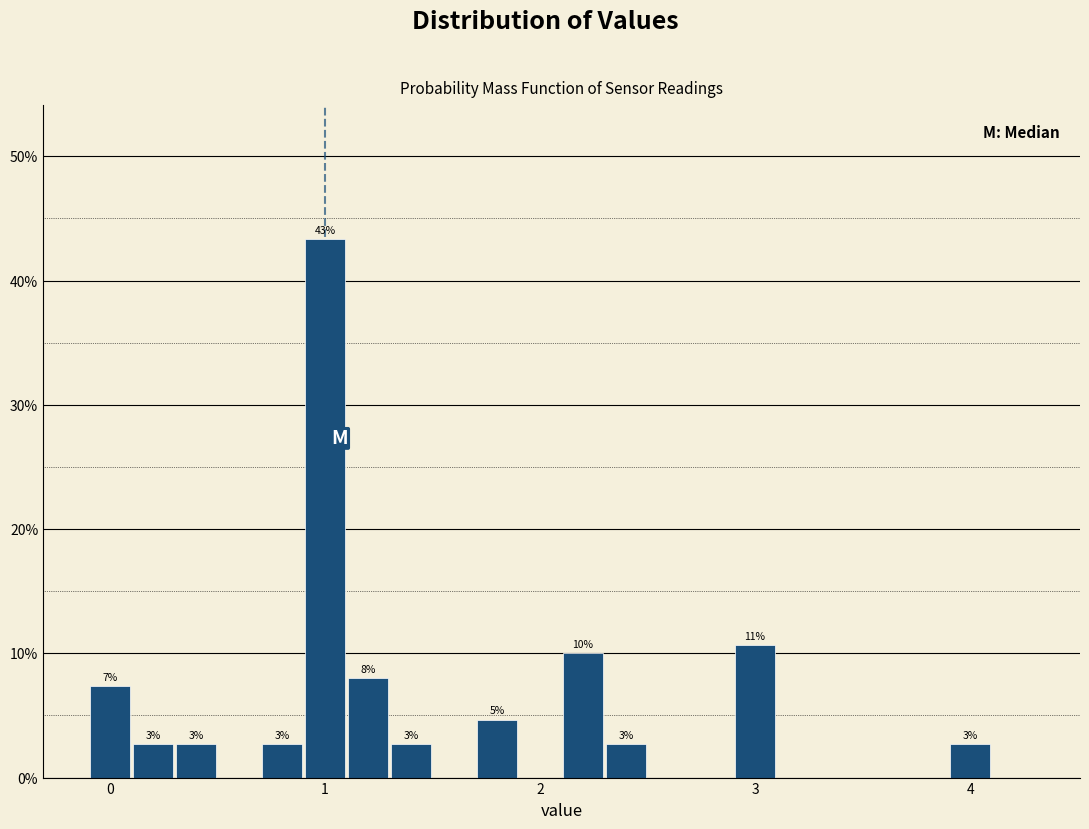

Around what value on the x-axis is the tallest bar? Give the approximate position of its centre, as read against the axis.

1.0